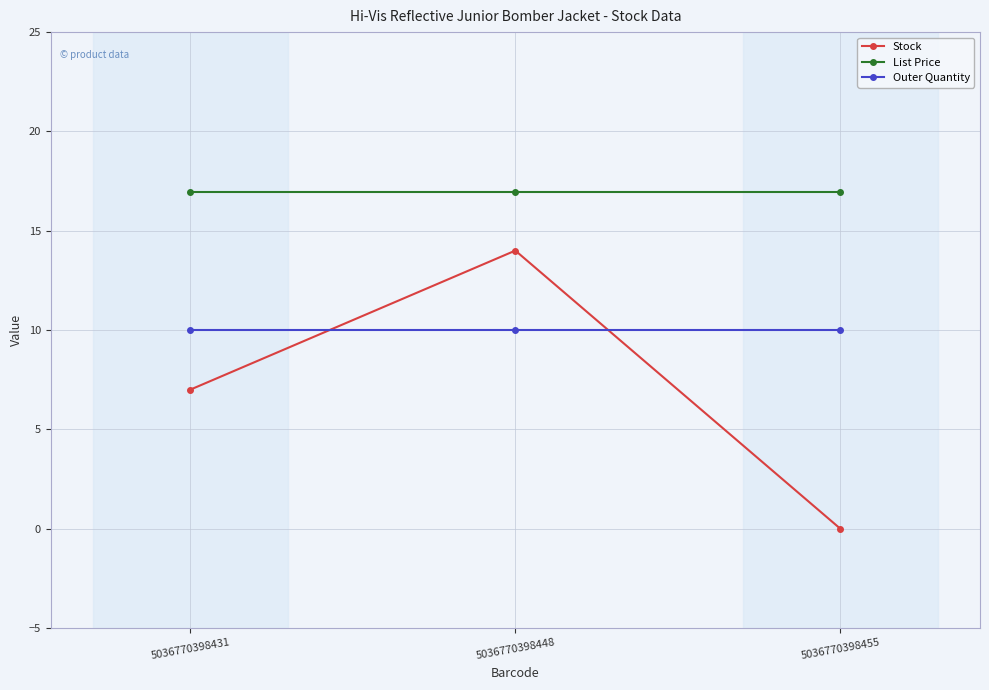

Which series changed the most between 5036770398431 and 5036770398455?

Stock